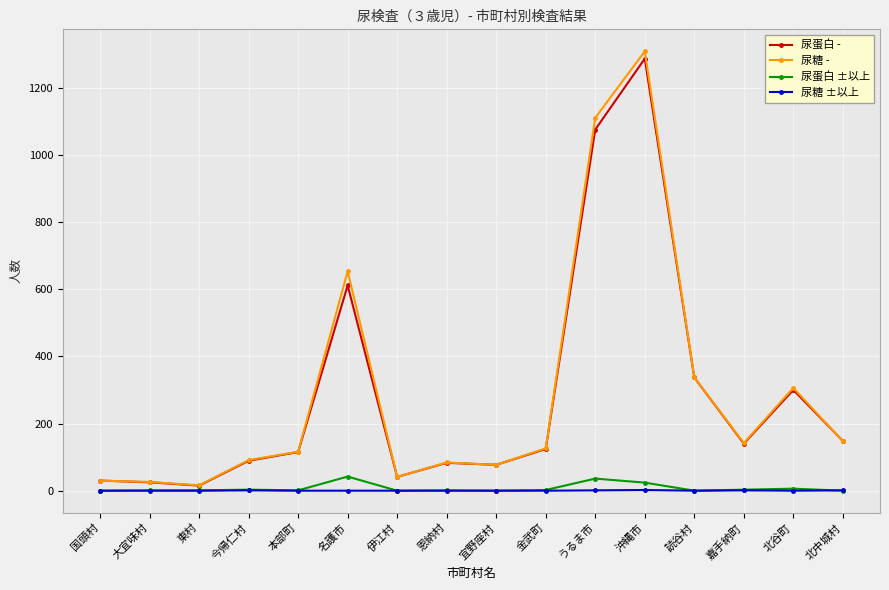

What is the difference between the second highest and second lowest values in the 尿蛋白 - series?

1050